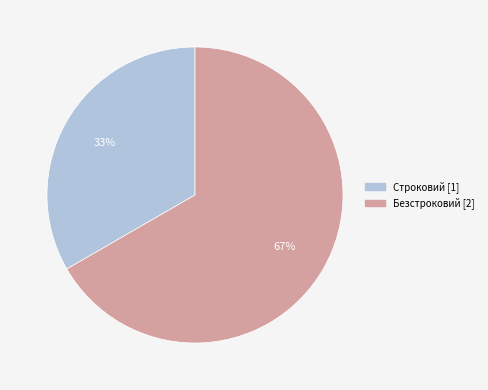

Do Безстроковий and Строковий together represent more than half of the pie?

Yes